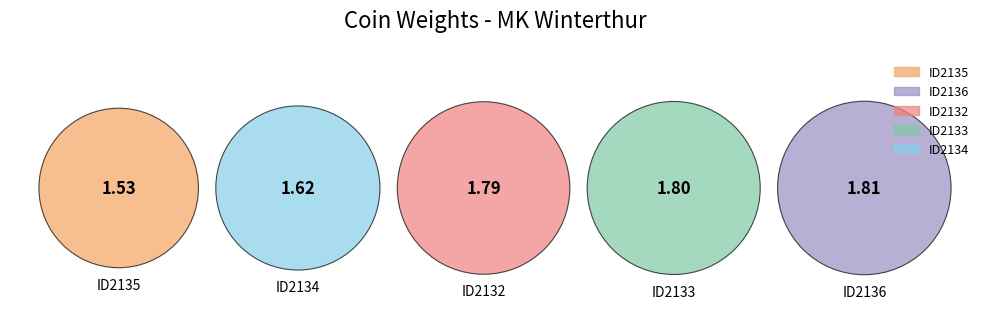

What is the change in value from ID2136 to ID2134?

-0.2